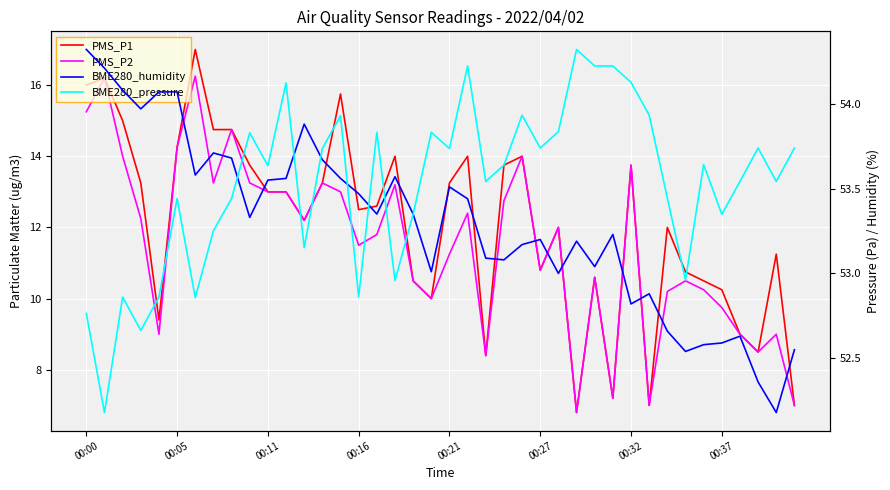

What is the sum of the PMS_P2 values at 19 and 30?

23.8